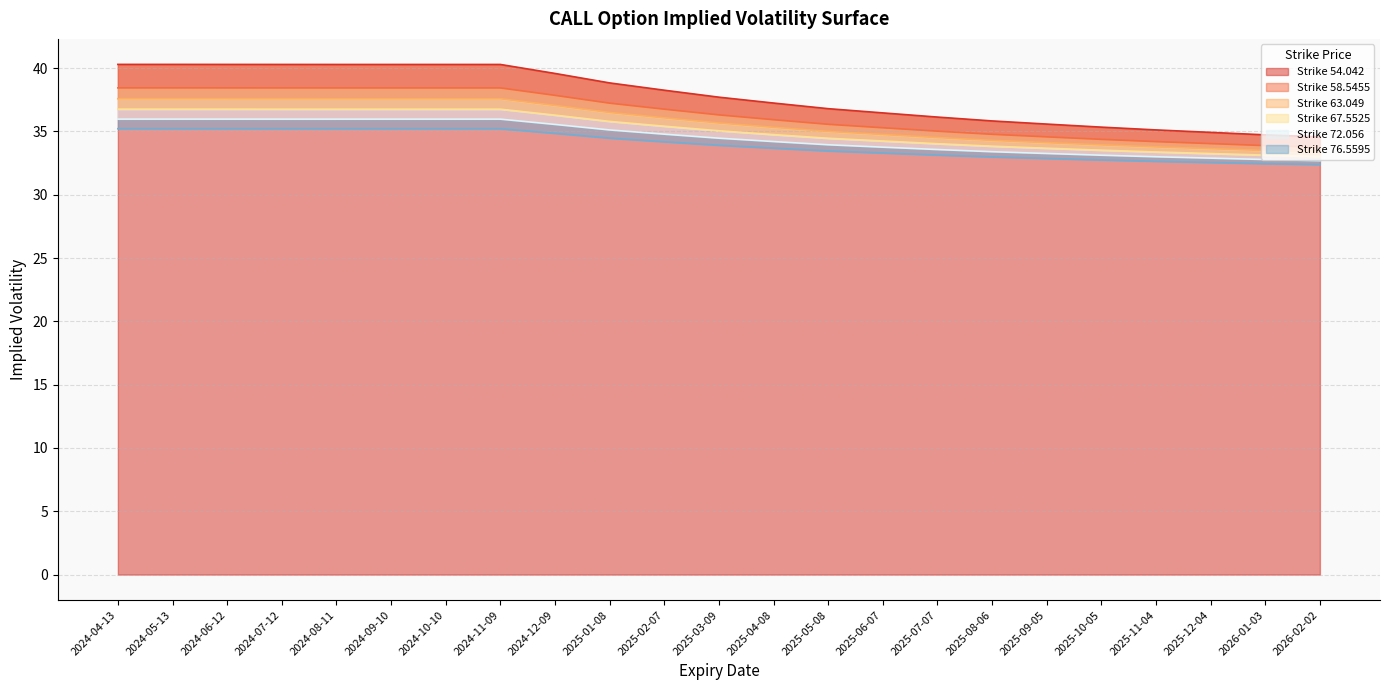

Reading left to right, transcribe all the data shown in this chart.

54.042: 2024-04-13=40.3	2024-05-13=40.3	2024-06-12=40.3	2024-07-12=40.3	2024-08-11=40.3	2024-09-10=40.3	2024-10-10=40.3	2024-11-09=40.3	2024-12-09=39.6	2025-01-08=38.8	2025-02-07=38.3	2025-03-09=37.7	2025-04-08=37.2	2025-05-08=36.8	2025-06-07=36.5	2025-07-07=36.1	2025-08-06=35.8	2025-09-05=35.6	2025-10-05=35.3	2025-11-04=35.1	2025-12-04=34.9	2026-01-03=34.7	2026-02-02=34.6
58.5455: 2024-04-13=38.4	2024-05-13=38.4	2024-06-12=38.4	2024-07-12=38.4	2024-08-11=38.4	2024-09-10=38.4	2024-10-10=38.4	2024-11-09=38.4	2024-12-09=37.9	2025-01-08=37.2	2025-02-07=36.8	2025-03-09=36.3	2025-04-08=35.9	2025-05-08=35.6	2025-06-07=35.3	2025-07-07=35.0	2025-08-06=34.8	2025-09-05=34.6	2025-10-05=34.4	2025-11-04=34.2	2025-12-04=34.0	2026-01-03=33.9	2026-02-02=33.8
63.049: 2024-04-13=37.6	2024-05-13=37.6	2024-06-12=37.6	2024-07-12=37.6	2024-08-11=37.6	2024-09-10=37.6	2024-10-10=37.6	2024-11-09=37.6	2024-12-09=37.1	2025-01-08=36.5	2025-02-07=36.1	2025-03-09=35.7	2025-04-08=35.3	2025-05-08=35.0	2025-06-07=34.8	2025-07-07=34.5	2025-08-06=34.3	2025-09-05=34.1	2025-10-05=33.9	2025-11-04=33.8	2025-12-04=33.6	2026-01-03=33.5	2026-02-02=33.4
67.5525: 2024-04-13=36.8	2024-05-13=36.8	2024-06-12=36.8	2024-07-12=36.8	2024-08-11=36.8	2024-09-10=36.8	2024-10-10=36.8	2024-11-09=36.8	2024-12-09=36.3	2025-01-08=35.8	2025-02-07=35.4	2025-03-09=35.1	2025-04-08=34.8	2025-05-08=34.5	2025-06-07=34.2	2025-07-07=34.0	2025-08-06=33.8	2025-09-05=33.7	2025-10-05=33.5	2025-11-04=33.4	2025-12-04=33.3	2026-01-03=33.1	2026-02-02=33.0
72.056: 2024-04-13=36.0	2024-05-13=36.0	2024-06-12=36.0	2024-07-12=36.0	2024-08-11=36.0	2024-09-10=36.0	2024-10-10=36.0	2024-11-09=36.0	2024-12-09=35.6	2025-01-08=35.1	2025-02-07=34.8	2025-03-09=34.5	2025-04-08=34.2	2025-05-08=34.0	2025-06-07=33.8	2025-07-07=33.6	2025-08-06=33.4	2025-09-05=33.3	2025-10-05=33.1	2025-11-04=33.0	2025-12-04=32.9	2026-01-03=32.8	2026-02-02=32.7
76.5595: 2024-04-13=35.2	2024-05-13=35.2	2024-06-12=35.2	2024-07-12=35.2	2024-08-11=35.2	2024-09-10=35.2	2024-10-10=35.2	2024-11-09=35.2	2024-12-09=34.9	2025-01-08=34.5	2025-02-07=34.2	2025-03-09=33.9	2025-04-08=33.7	2025-05-08=33.5	2025-06-07=33.3	2025-07-07=33.1	2025-08-06=33.0	2025-09-05=32.9	2025-10-05=32.7	2025-11-04=32.6	2025-12-04=32.6	2026-01-03=32.5	2026-02-02=32.4